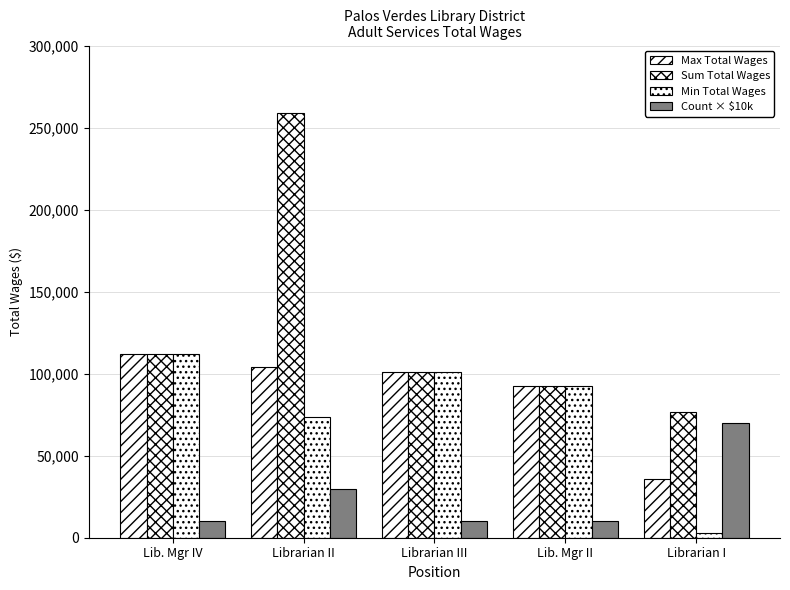

At how many categories does at least one series exceed 150092?

1